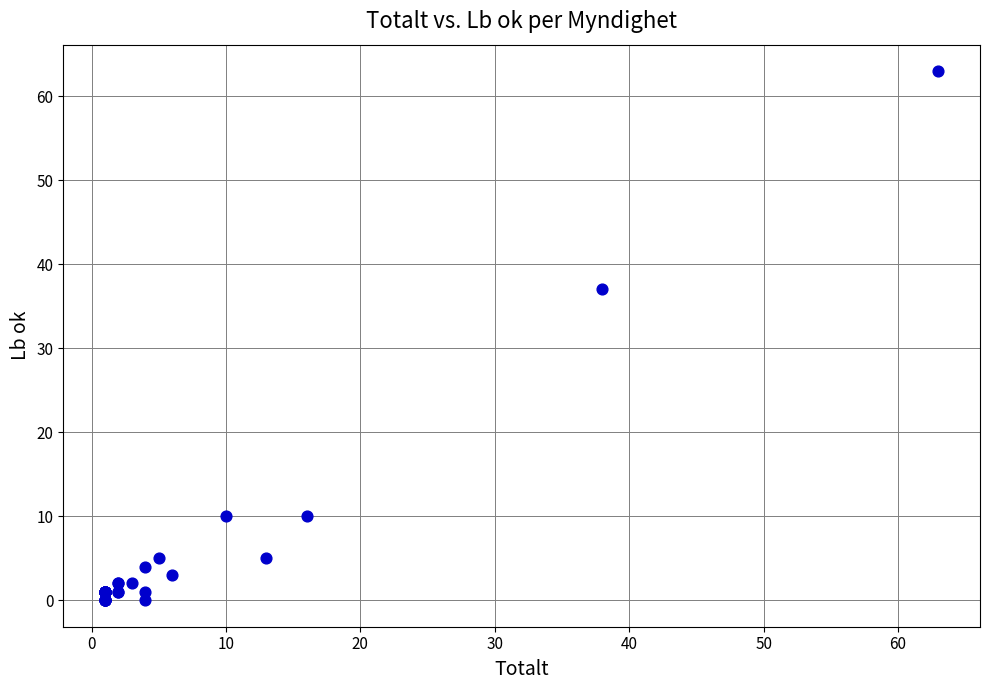

What Y value in the scatter plot is closest to 31?

37